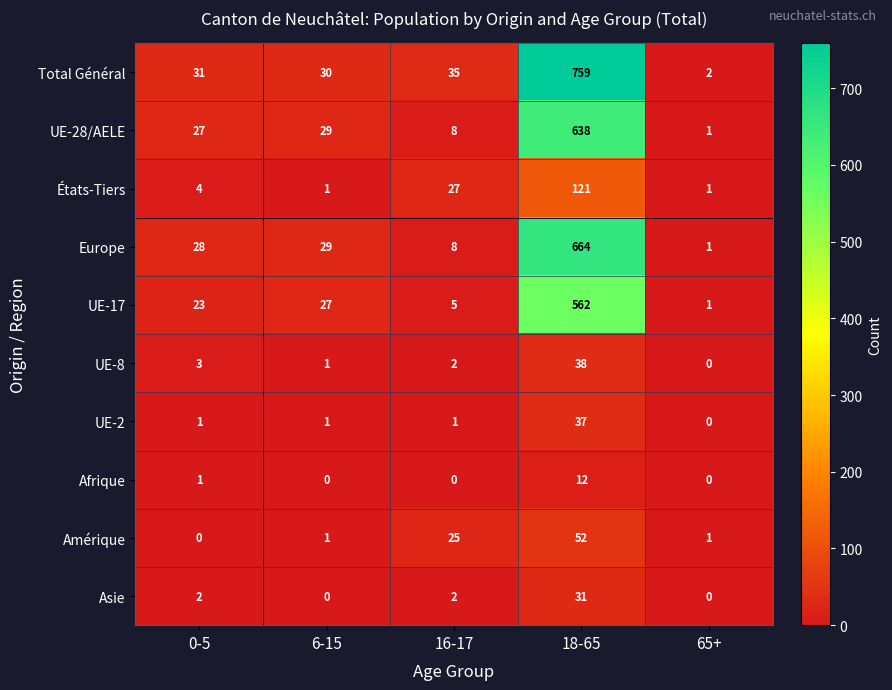

Which series changed the most between 0-5 and 6-15?

UE-17